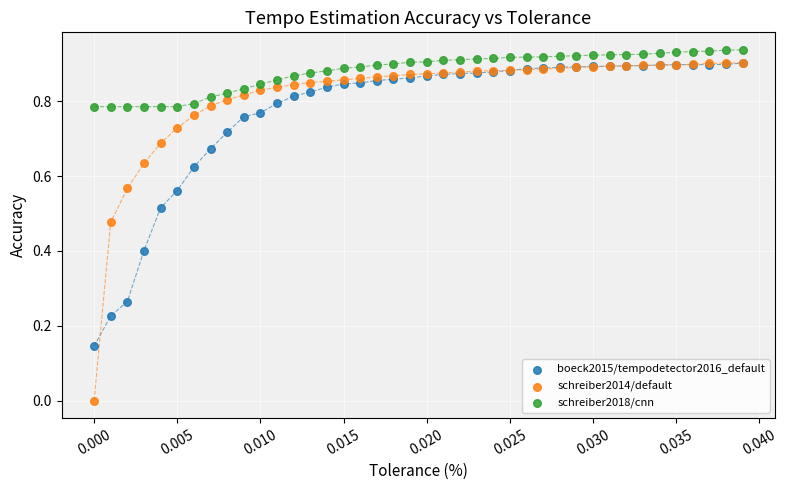

Which series has the widest spread of Y values?

schreiber2014/default